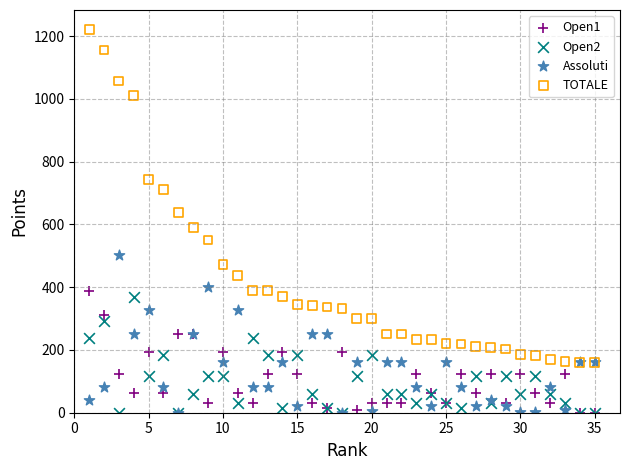

In the TOTALE series, what Y value is closest to 691?

712.7